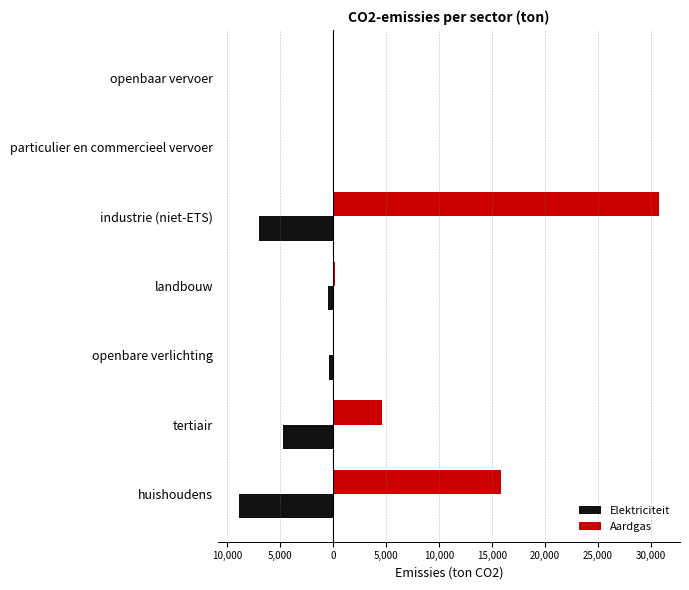

What are all the series names shown in the legend?

Elektriciteit, Aardgas